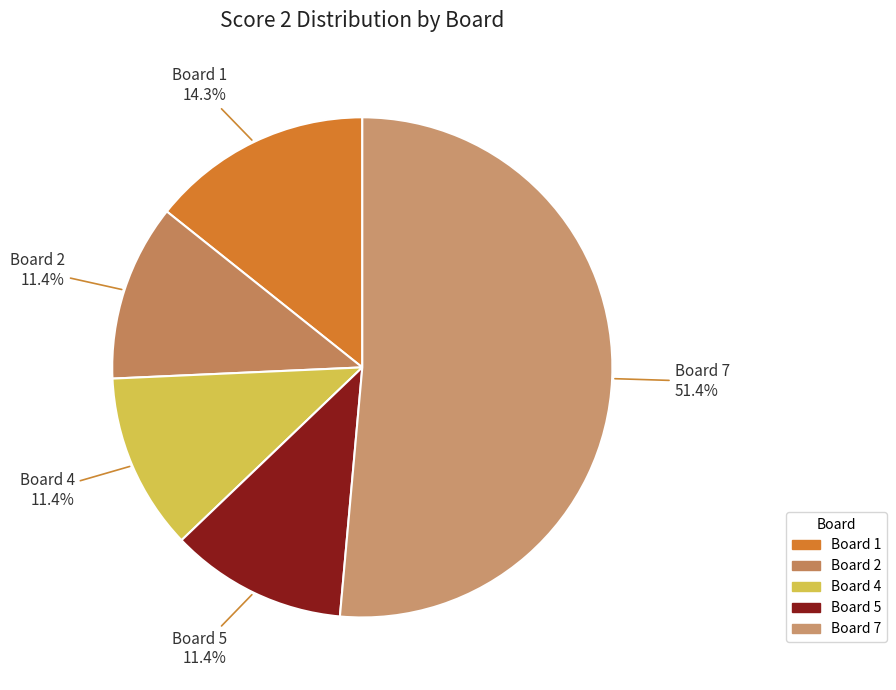

To the nearest percent, what is the difference between the largest and smallest slice percentages?

40%